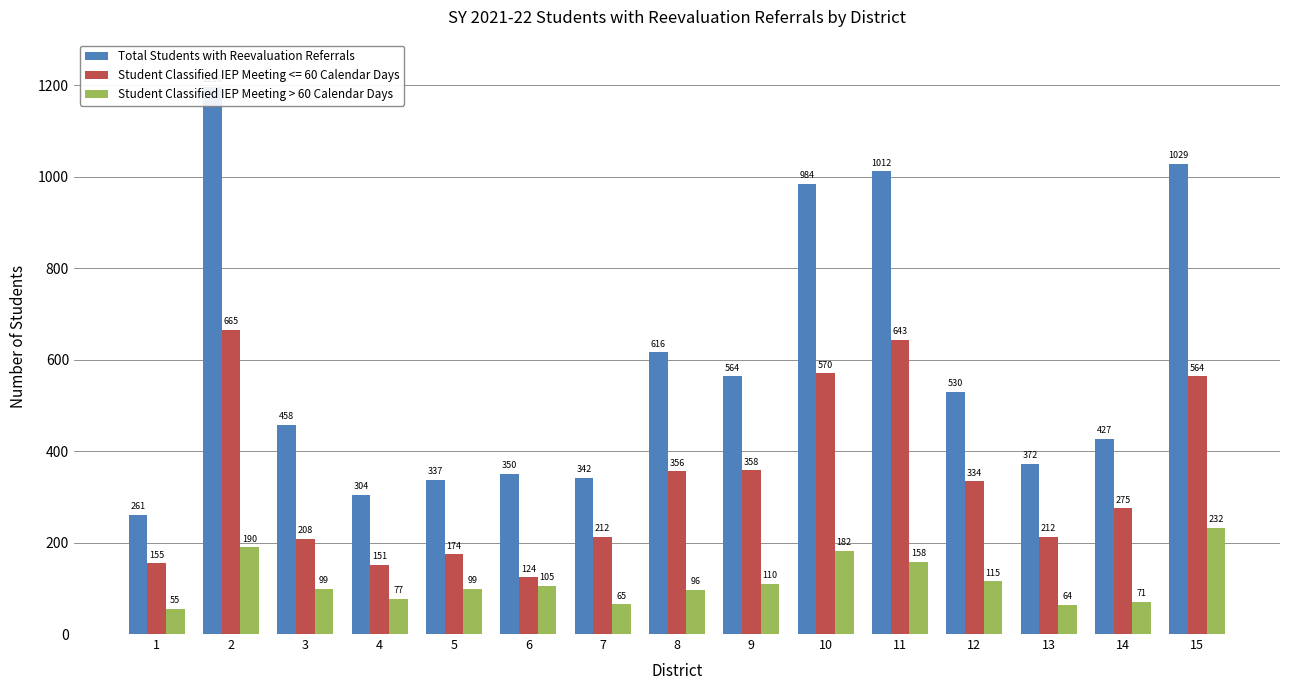

What is the total value across all series at 6?

455